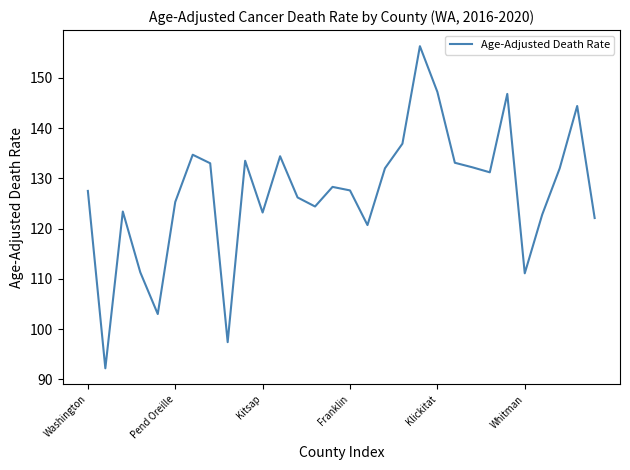

What is the difference between the maximum and minimum values?

64.1